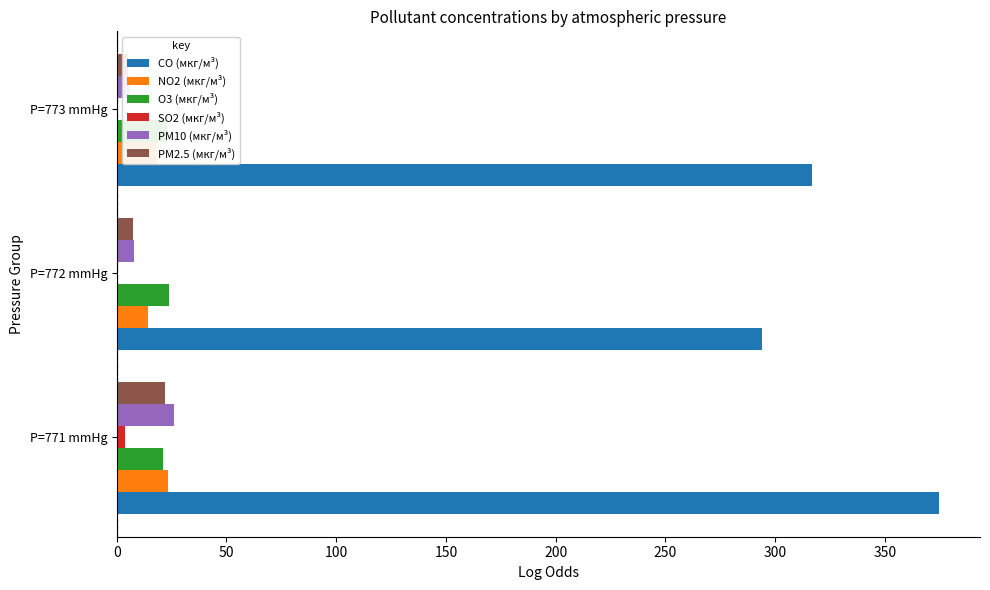

Does the chart contain any negative values?

No